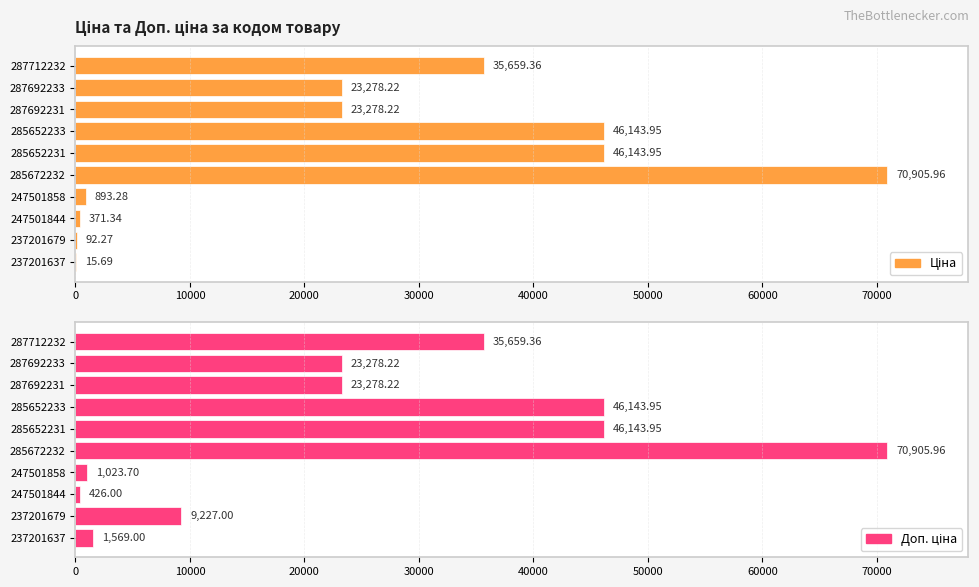

Which series has the widest spread of values?

Ціна